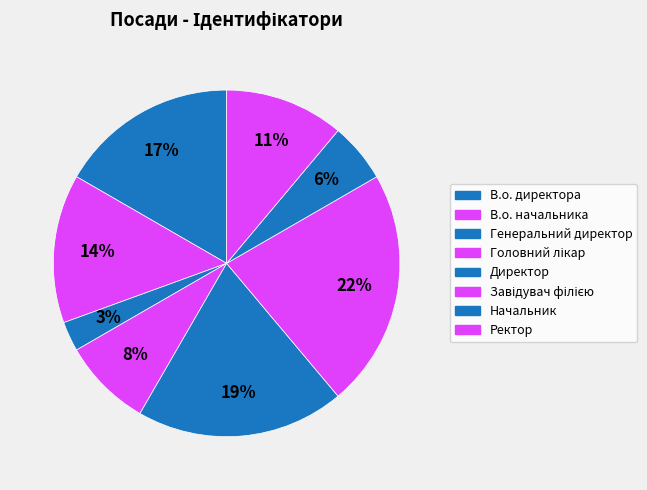

Which has a higher value, Директор or Ректор?

Директор